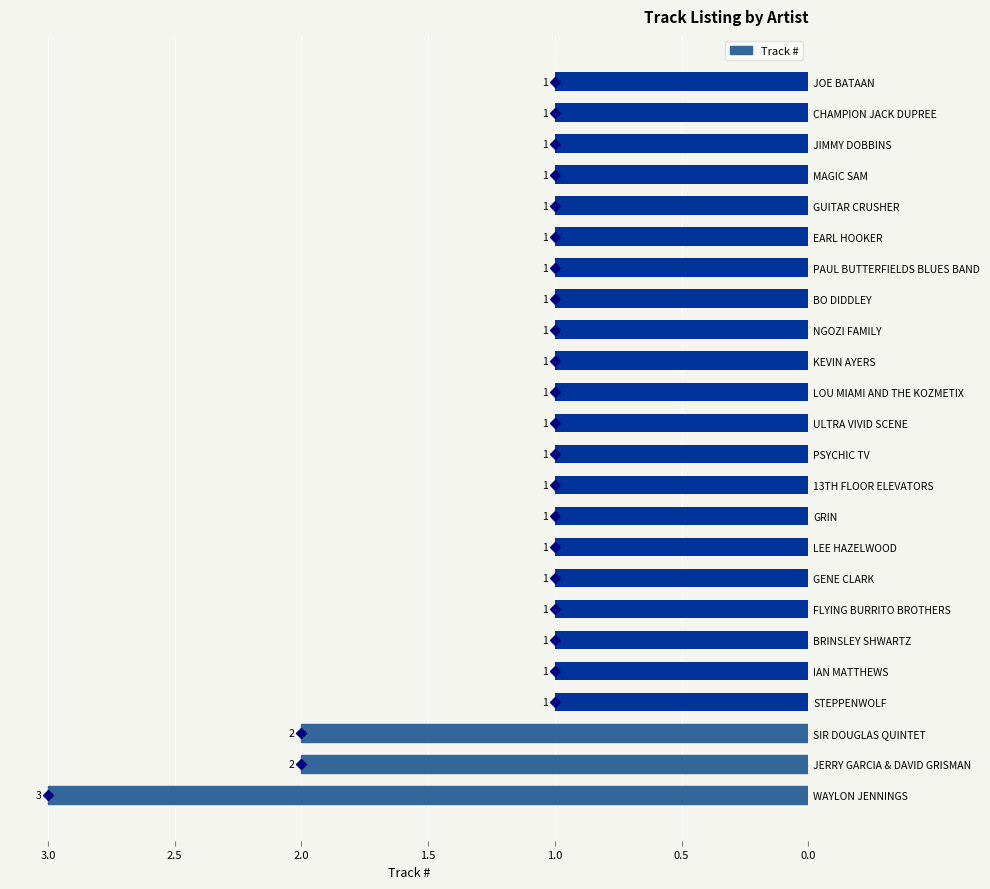

What value does the data have at WAYLON JENNINGS?

3